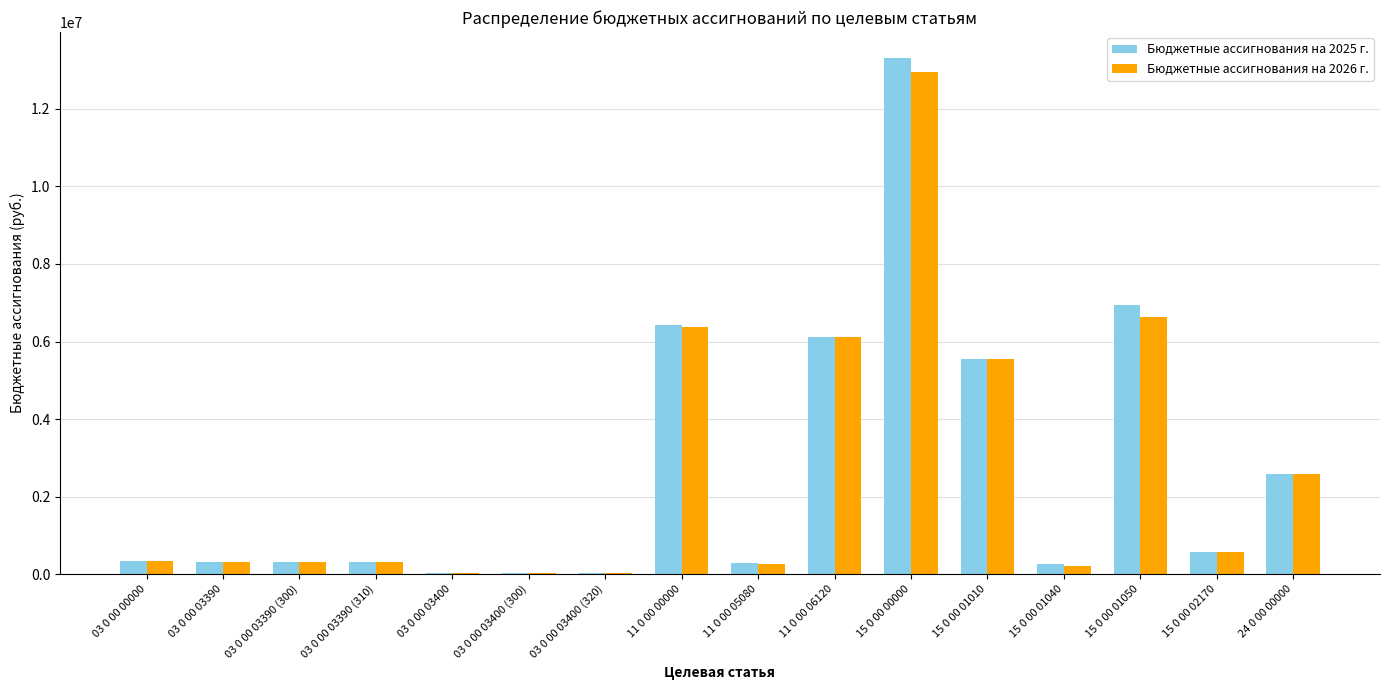

What is the sum of the Бюджетные ассигнования на 2026 г. values at 15 0 00 00000 and 03 0 00 00000?

13291588.2